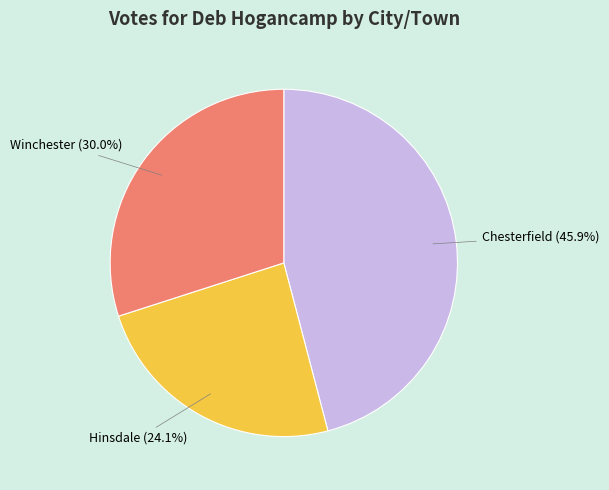

How many slices are in this pie chart?

3